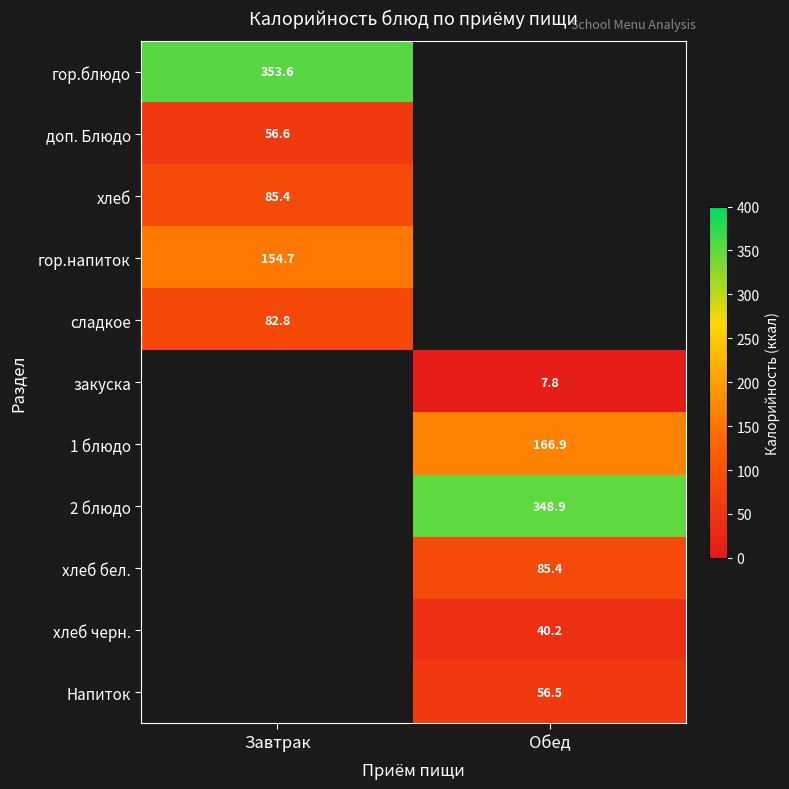

What is the maximum value shown in the chart?

353.6